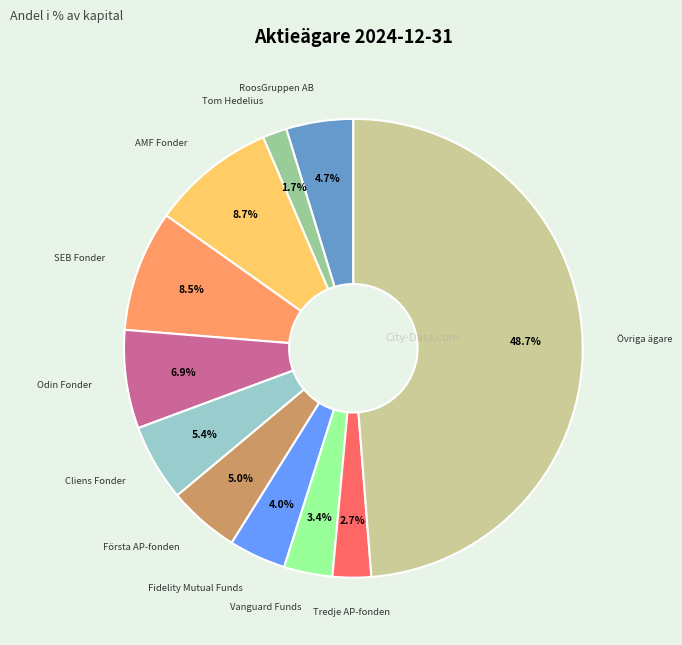

Is the sum of Odin Fonder and Tredje AP-fonden greater than half?

No